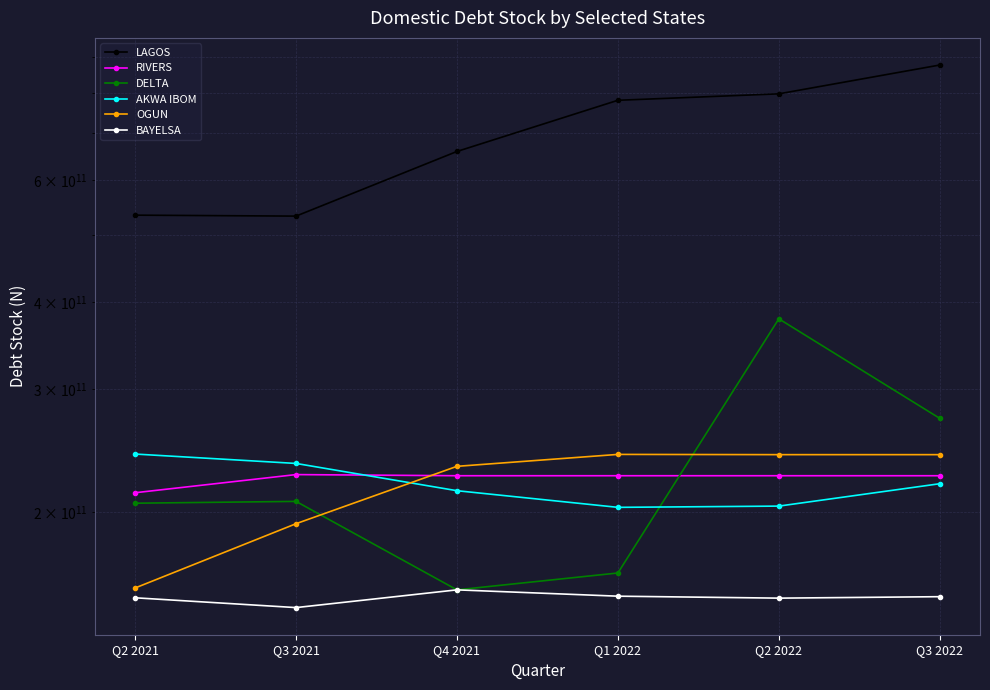

Rank the series by their maximum value, from lowest to highest.

BAYELSA, RIVERS, OGUN, AKWA IBOM, DELTA, LAGOS